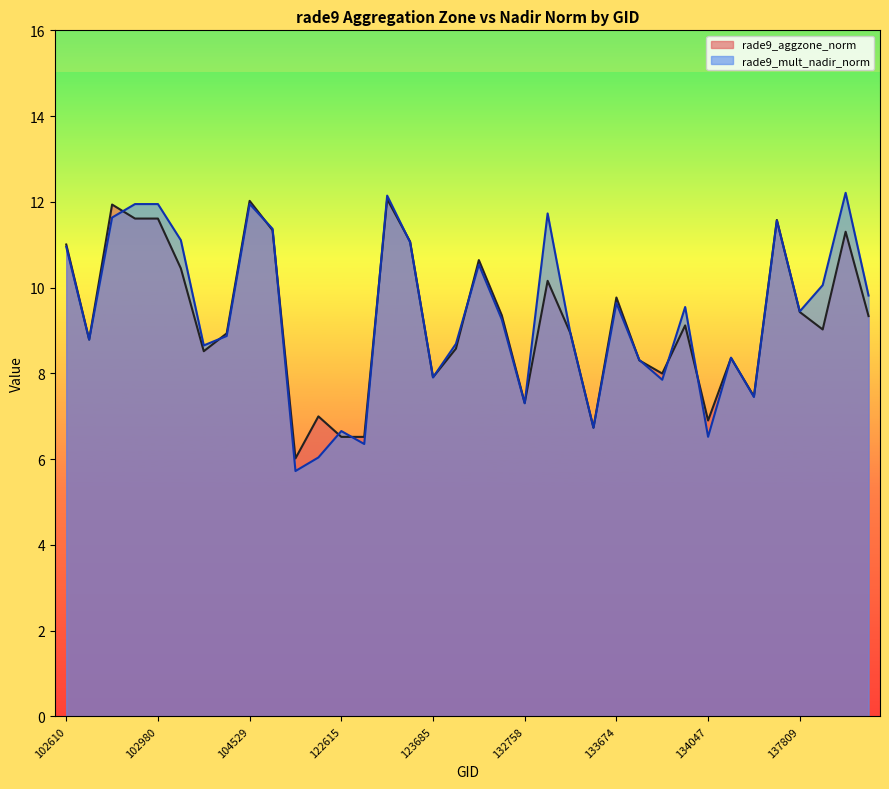

How many times do rade9_aggzone_norm and rade9_mult_nadir_norm cross each other?

19